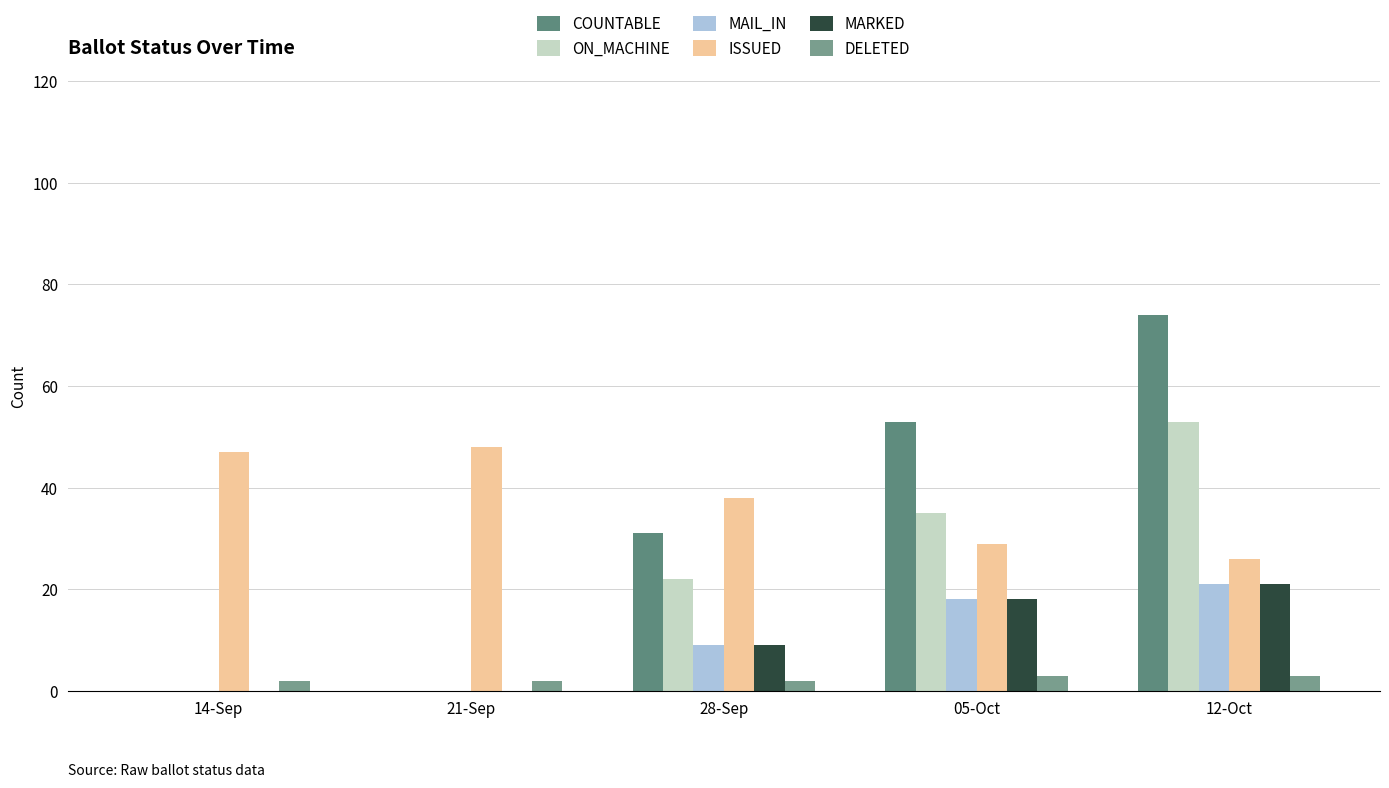

What are all the series names shown in the legend?

COUNTABLE, ON_MACHINE, MAIL_IN, ISSUED, MARKED, DELETED